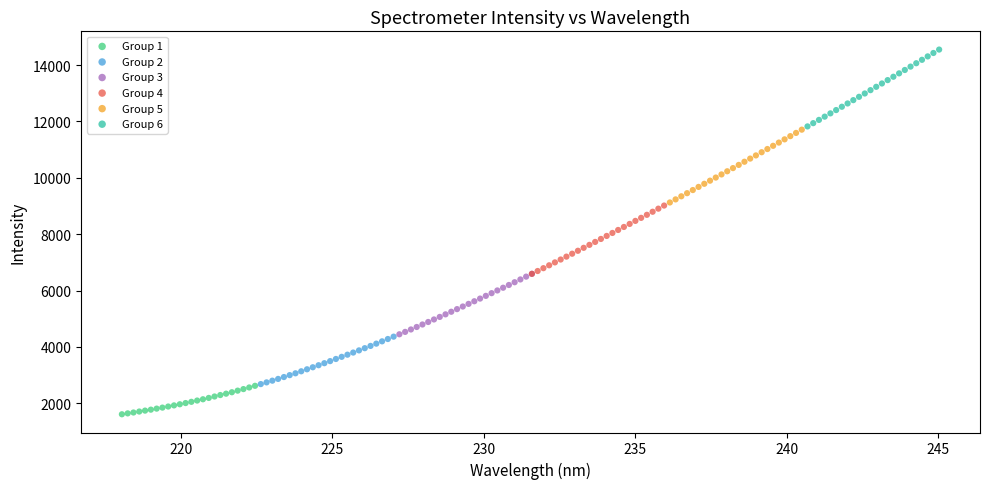

Which series has the widest spread of Y values?

Group 6